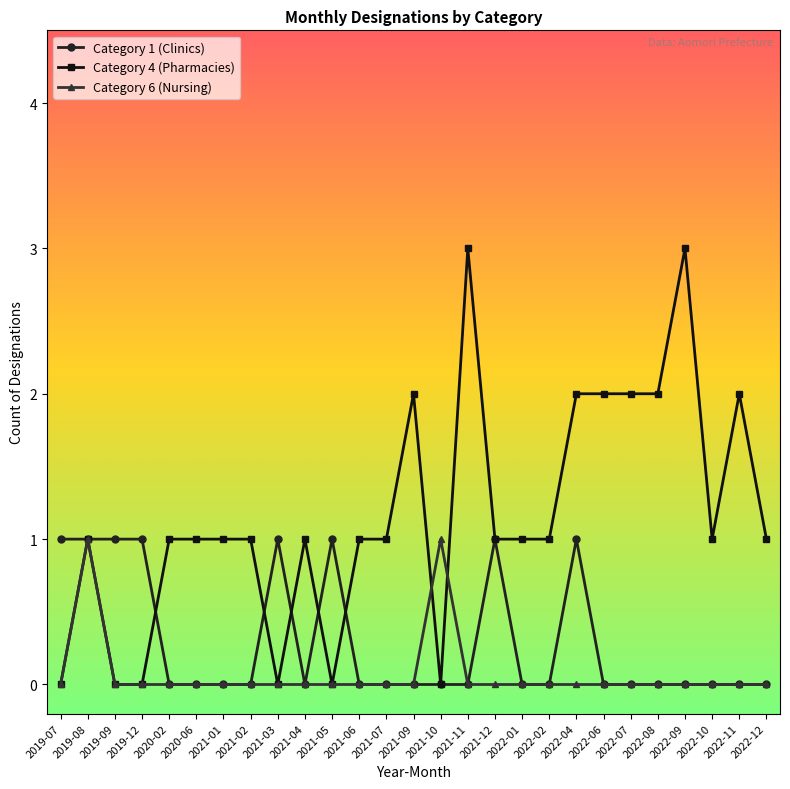

Rank the series by their average value, from lowest to highest.

Category 6 (Nursing), Category 1 (Clinics), Category 4 (Pharmacies)